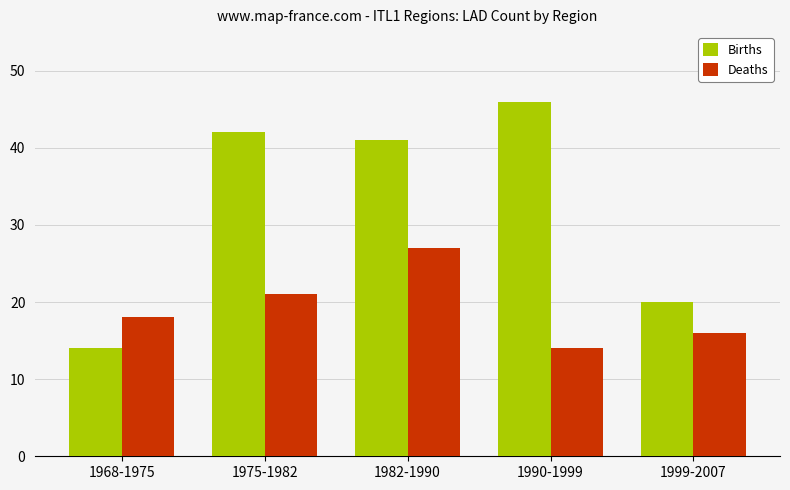

What is the difference between the maximum and minimum values in the Deaths series?

13